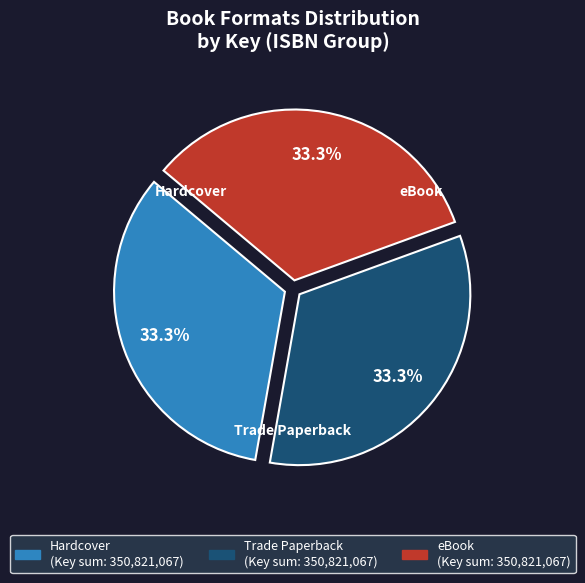

Is there any slice that represents more than half of the pie?

No